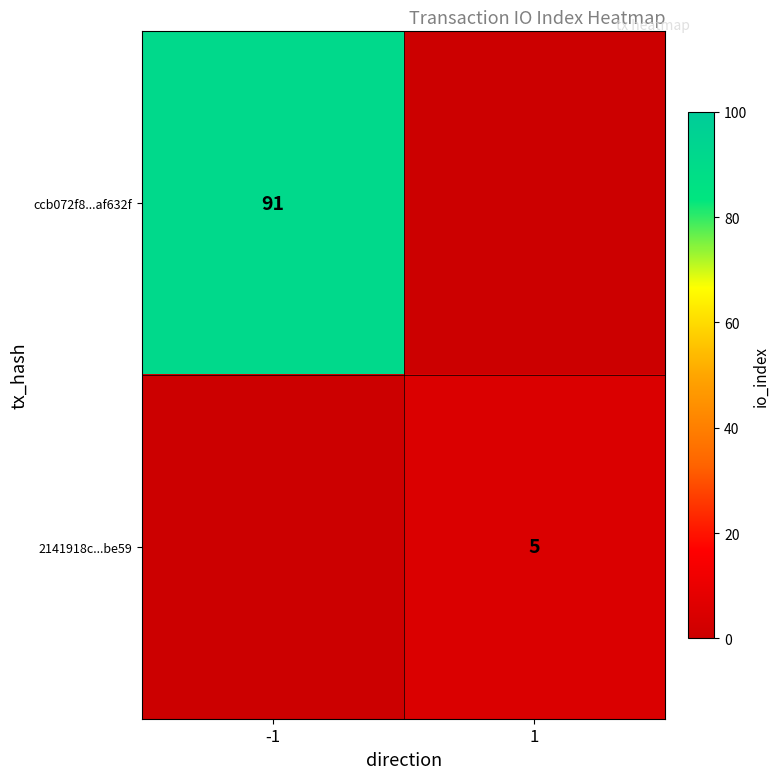

Which category has the lowest value across all series?

1